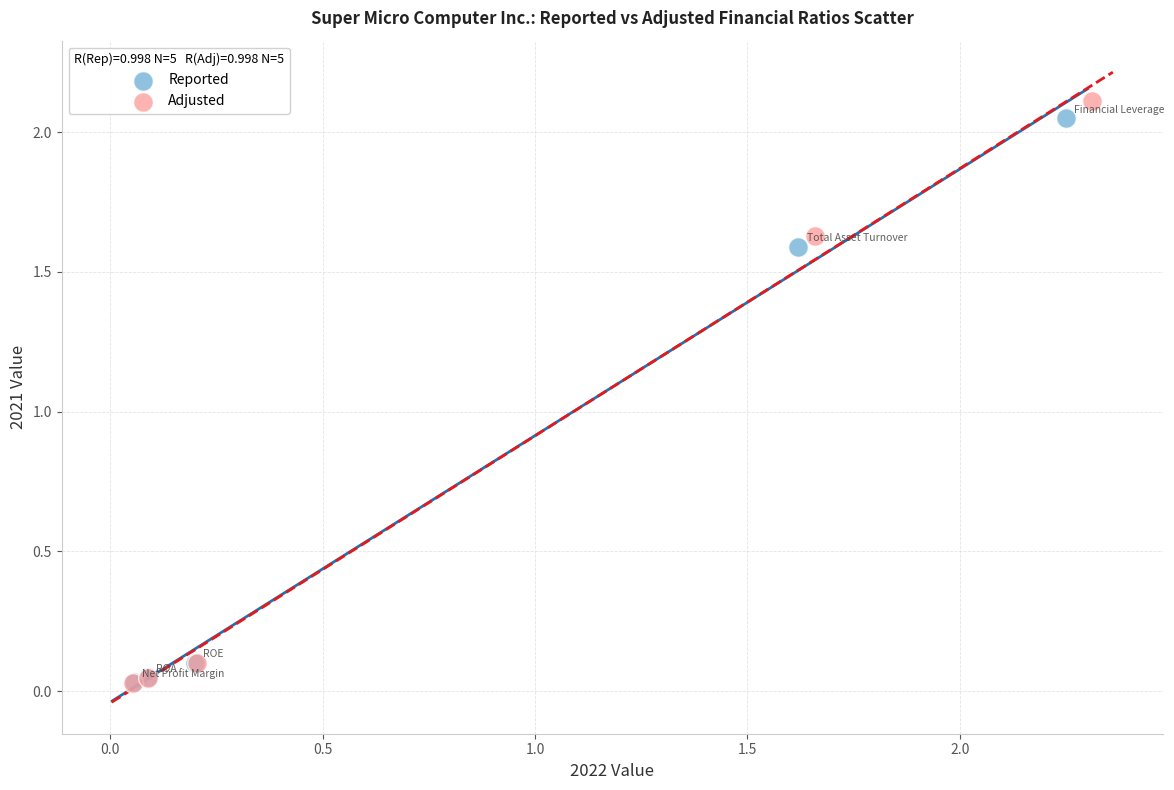

Which series has the widest spread of Y values?

Adjusted